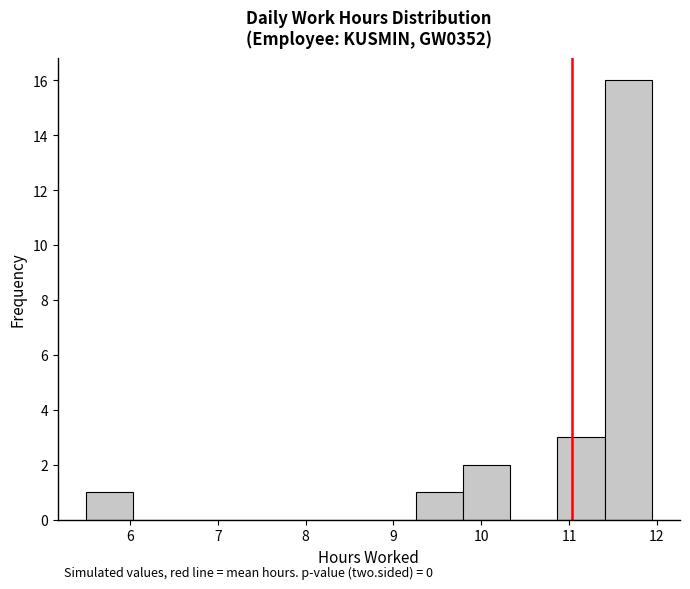

Over which range of the x-axis is the bar tallest?

11.4 to 11.9